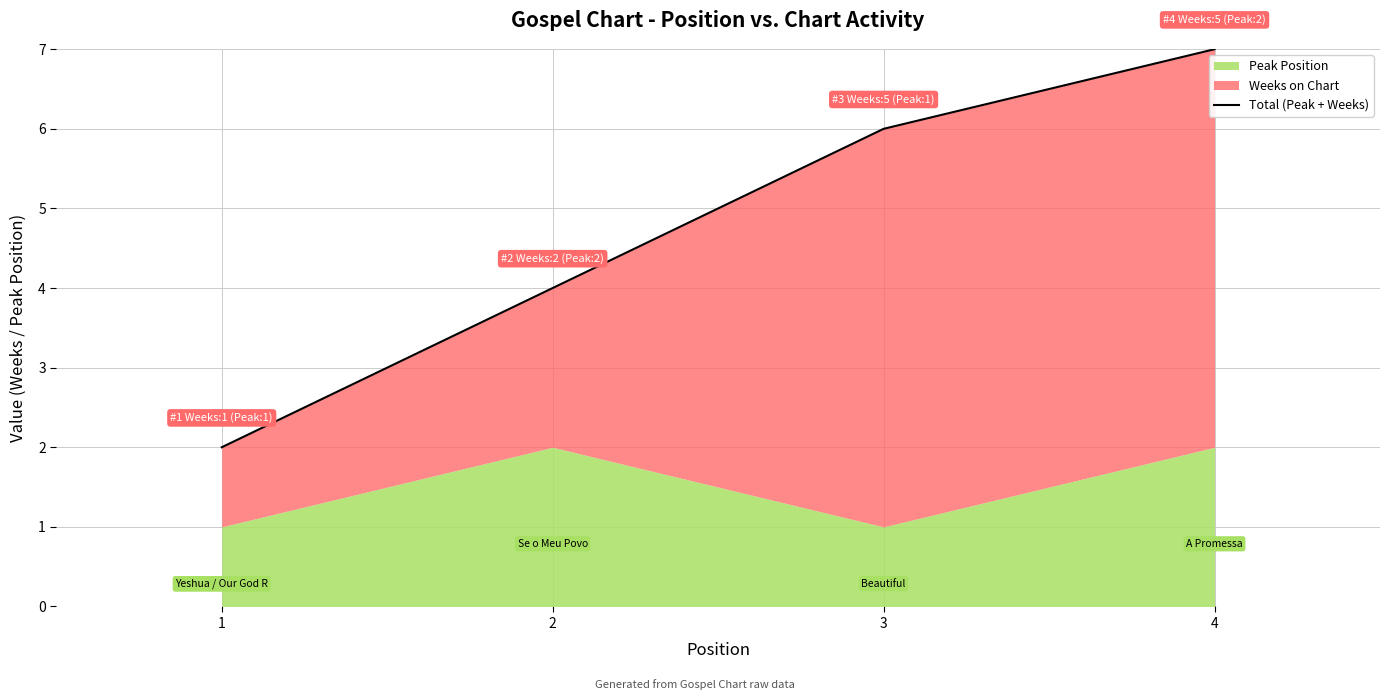

How many lines are shown in the chart?

1